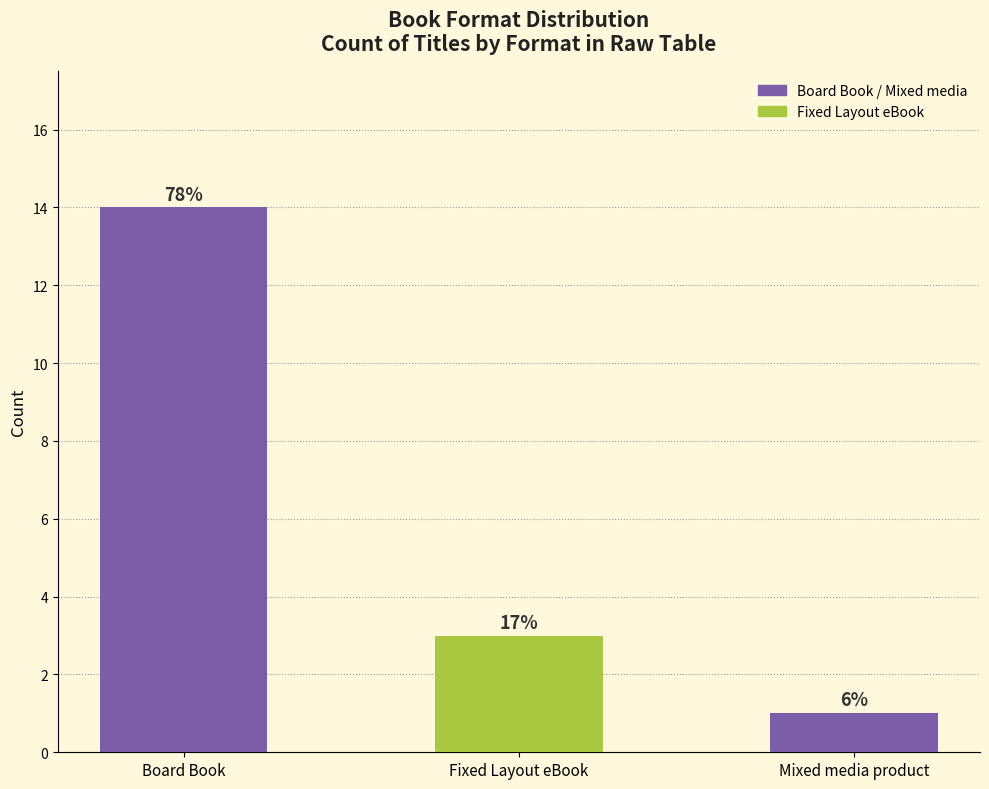

At which label is the value closest to 7?

Fixed Layout eBook